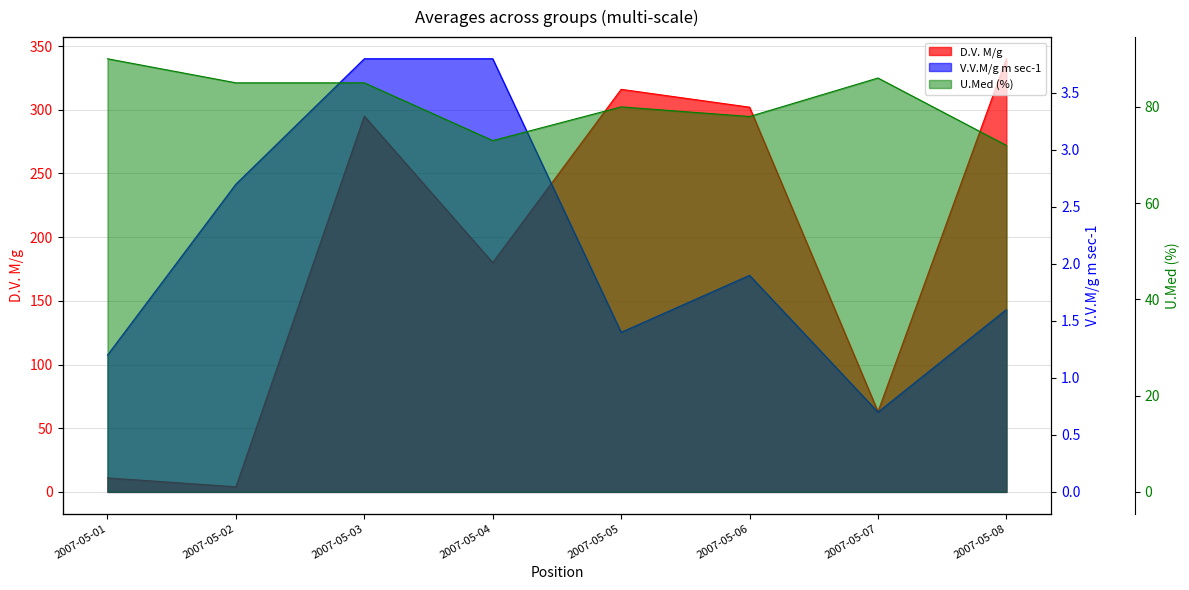

What is the sum of all V.V.M/g m sec-1 values?

17.1